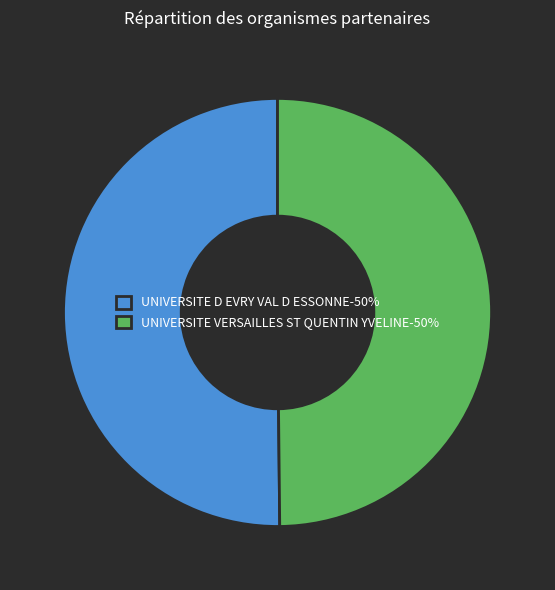

Approximately how many times larger is the value at UNIVERSITE VERSAILLES ST QUENTIN YVELINE-50% compared to UNIVERSITE D EVRY VAL D ESSONNE-50%?

1.0